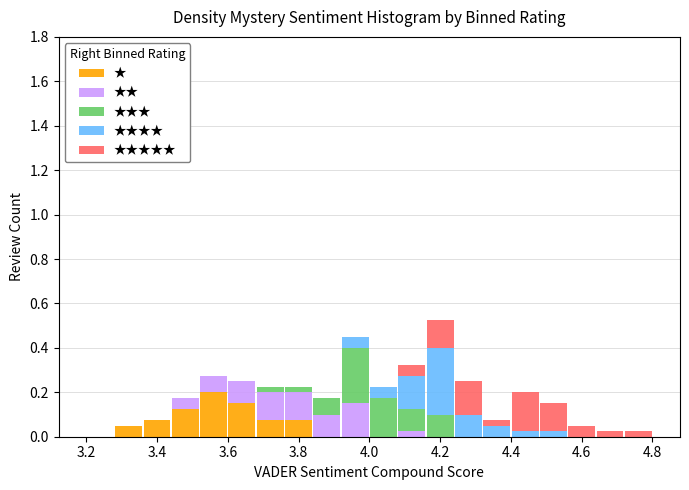

Which range on the x-axis has the tallest stacked bar (by total height)?

4.16 to 4.24